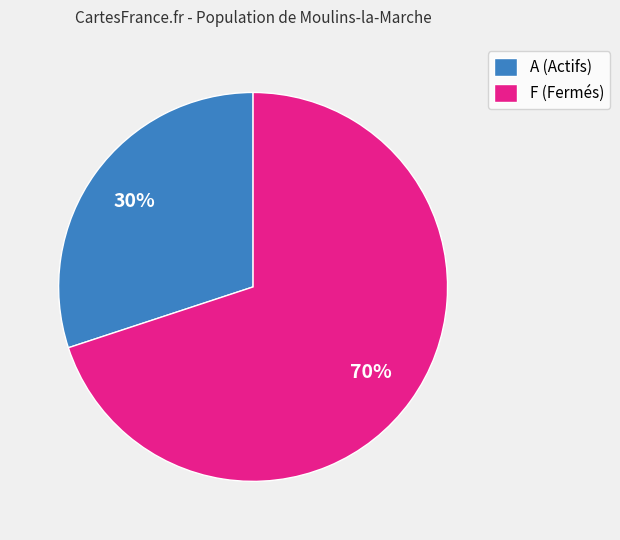

Do A (Actifs) and F (Fermés) together represent more than half of the pie?

Yes